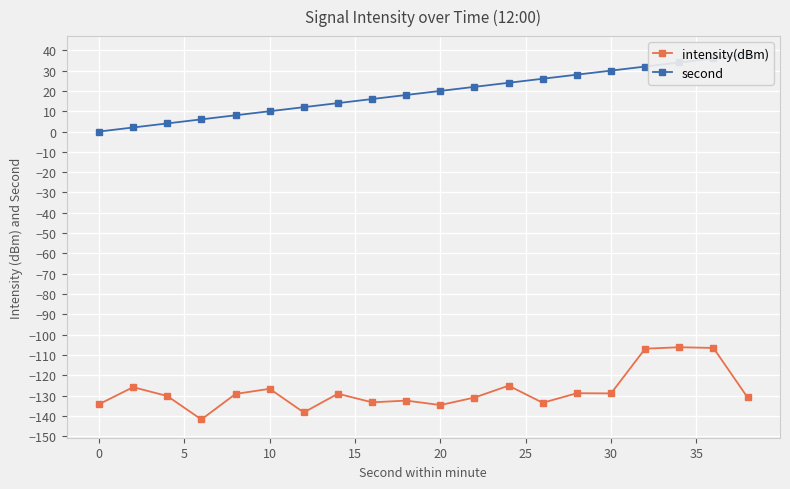

How many values in the second series exceed 20?

9